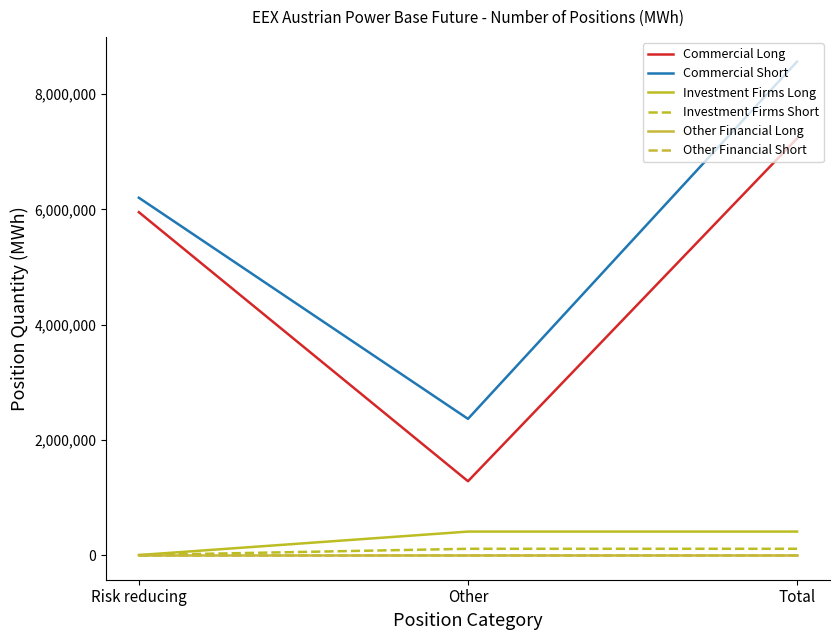

Does the chart display data point markers on the line(s)?

No